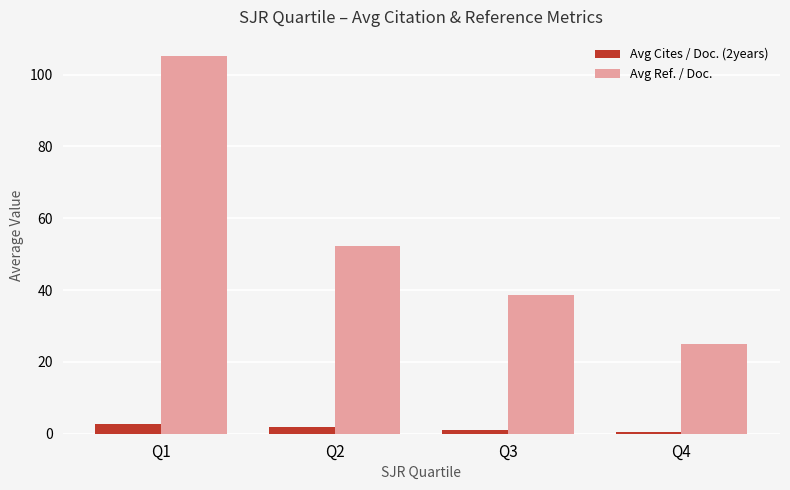

The value of Avg Cites / Doc. (2years) at Q4 is 0.5. True or false?

True